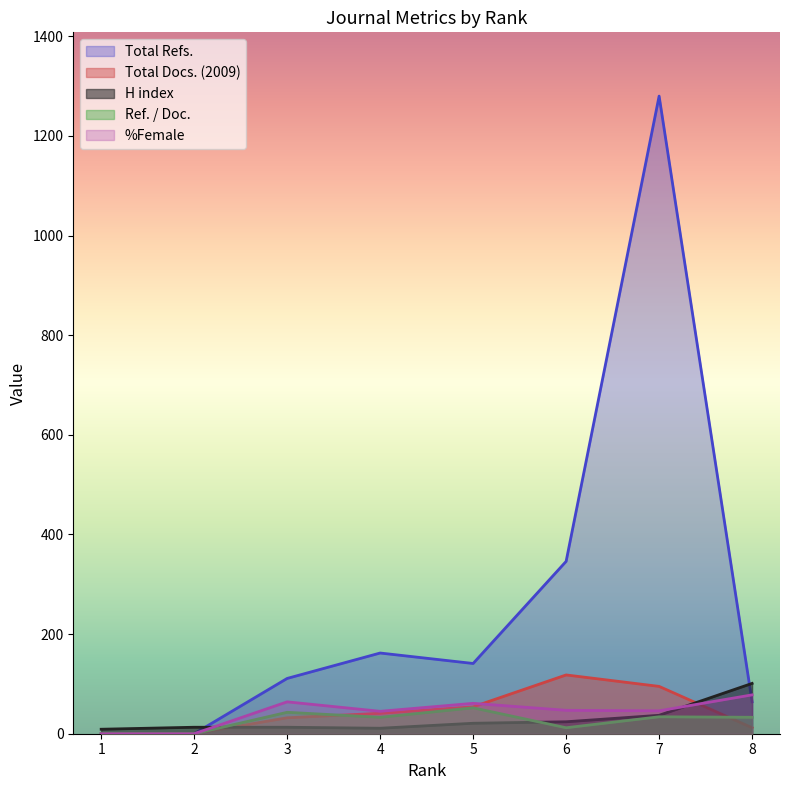

Is the value of H index at 1 greater than the value of %Female at 6?

No